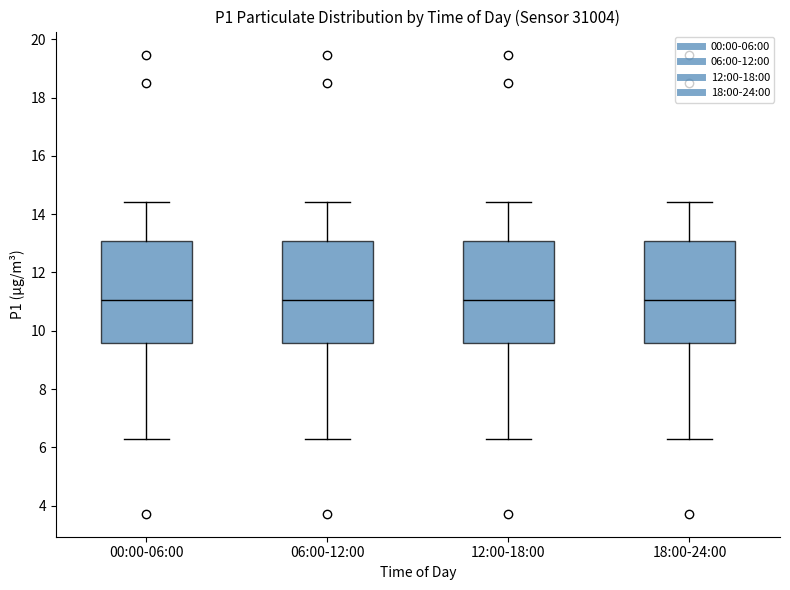

Reading left to right, read every box against the y-axis: the position of its median line, the range the box covers, and the ends of its whiskers. The values are not printed on the chart, so give them approximately, as read against the axis.

00:00-06:00: median 11.0, box 9.6 to 13.0, whiskers 6.2 to 14.4
06:00-12:00: median 11.0, box 9.6 to 13.0, whiskers 6.2 to 14.4
12:00-18:00: median 11.0, box 9.6 to 13.0, whiskers 6.2 to 14.4
18:00-24:00: median 11.0, box 9.6 to 13.0, whiskers 6.2 to 14.4